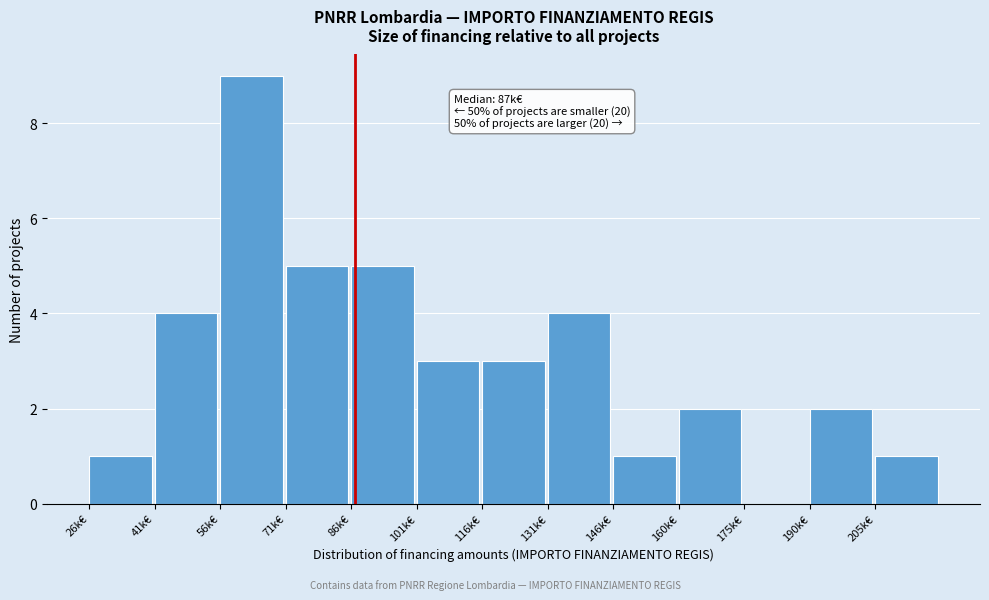

Reading left to right, what are all the values shown in this chart?

26k€=1	41k€=4	56k€=9	71k€=5	86k€=5	101k€=3	116k€=3	131k€=4	146k€=1	160k€=2	175k€=0	190k€=2	205k€=1